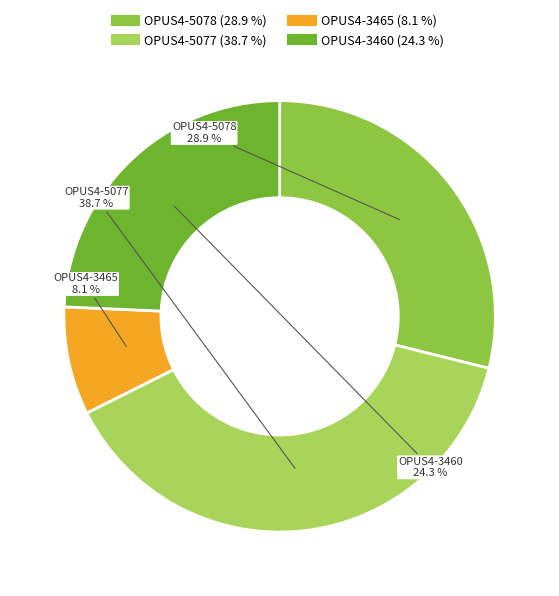

What is the ratio of the value at OPUS4-5078 to the value at OPUS4-3465?

3.6